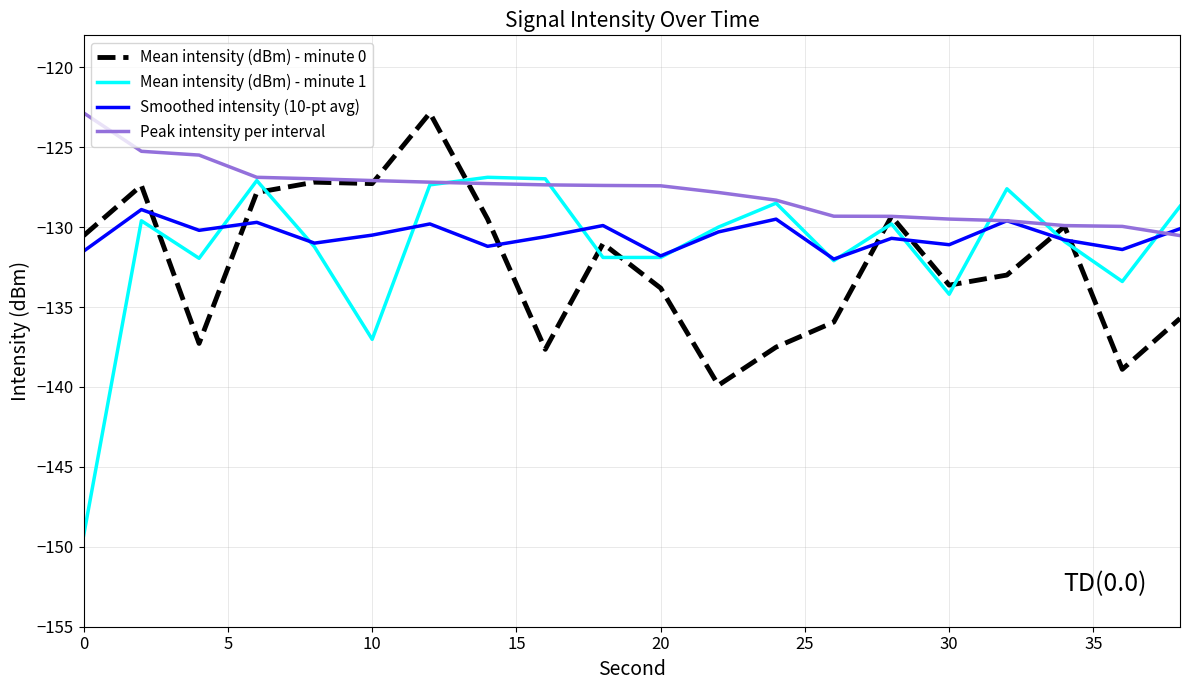

What are all the series names shown in the legend?

Mean intensity (dBm) - minute 0, Mean intensity (dBm) - minute 1, Smoothed intensity (10-pt avg), Peak intensity per interval